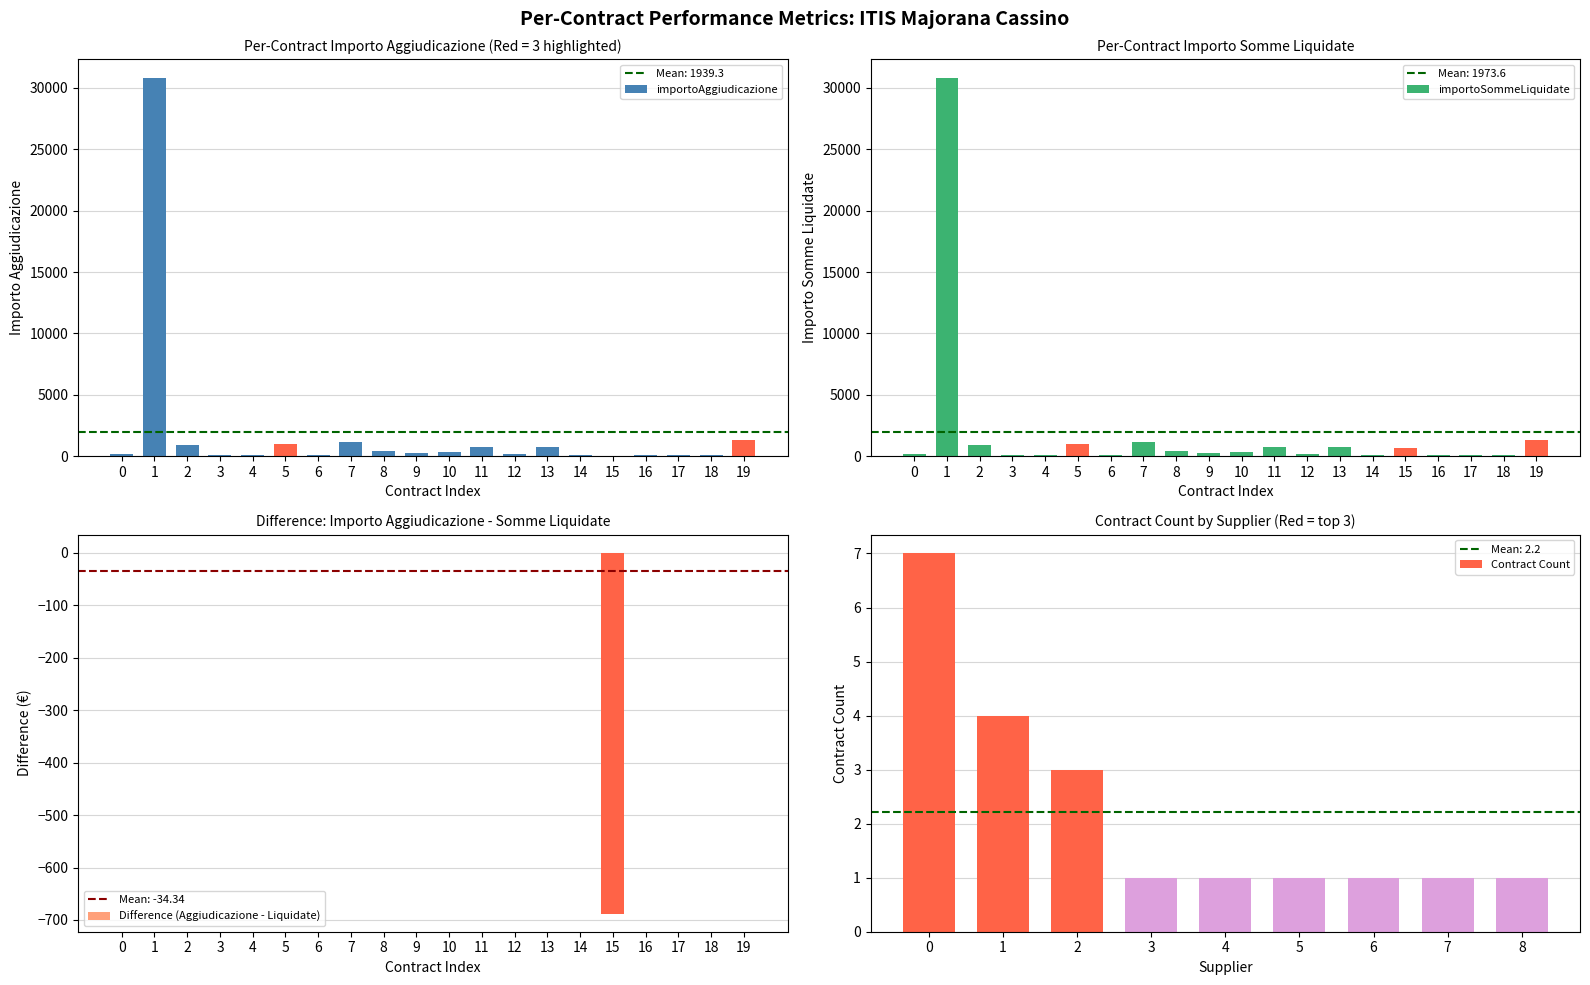

Reading left to right, list all the values displayed in this chart.

importoAggiudicazione: 196.0	30800.0	882.9	98.1	80.0	1010.0	117.0	1180.0	416.9	224.0	335.0	724.0	214.5	722.5	125.0	0.0	104.2	130.0	125.0	1300.0
importoSommeLiquidate: 196.0	30800.0	882.9	98.1	80.0	1009.3	117.0	1179.8	416.9	224.0	334.6	724.0	214.5	722.5	125.0	688.0	104.2	130.0	125.0	1300.0